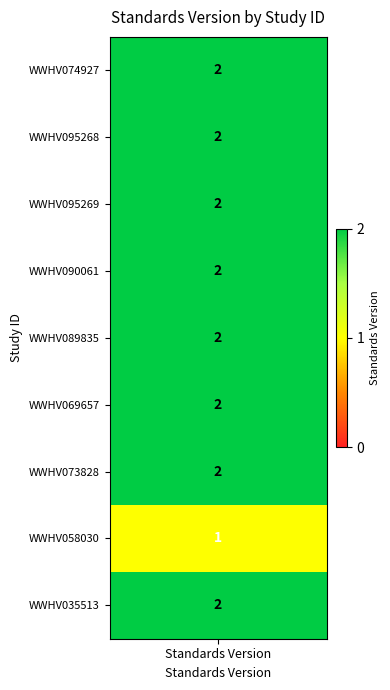

True or false: the data shows 2 at WWHV089835.

True